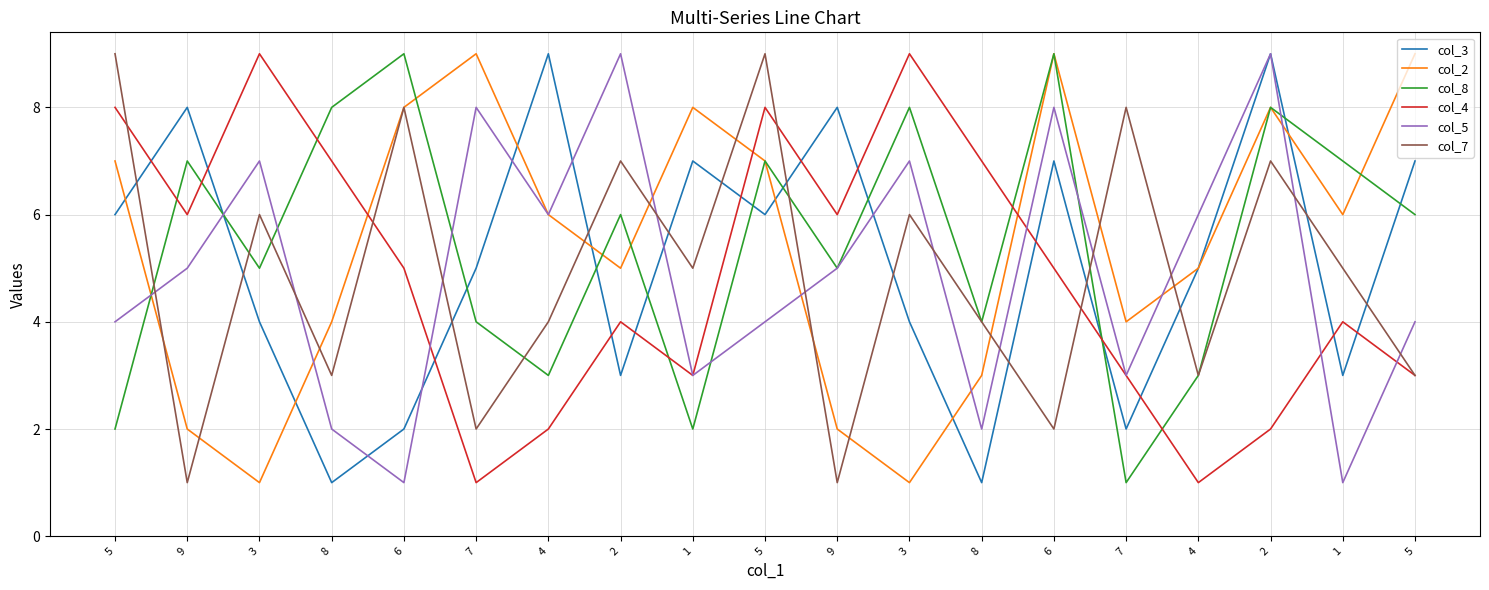

What is the average value of the col_3 series?

5